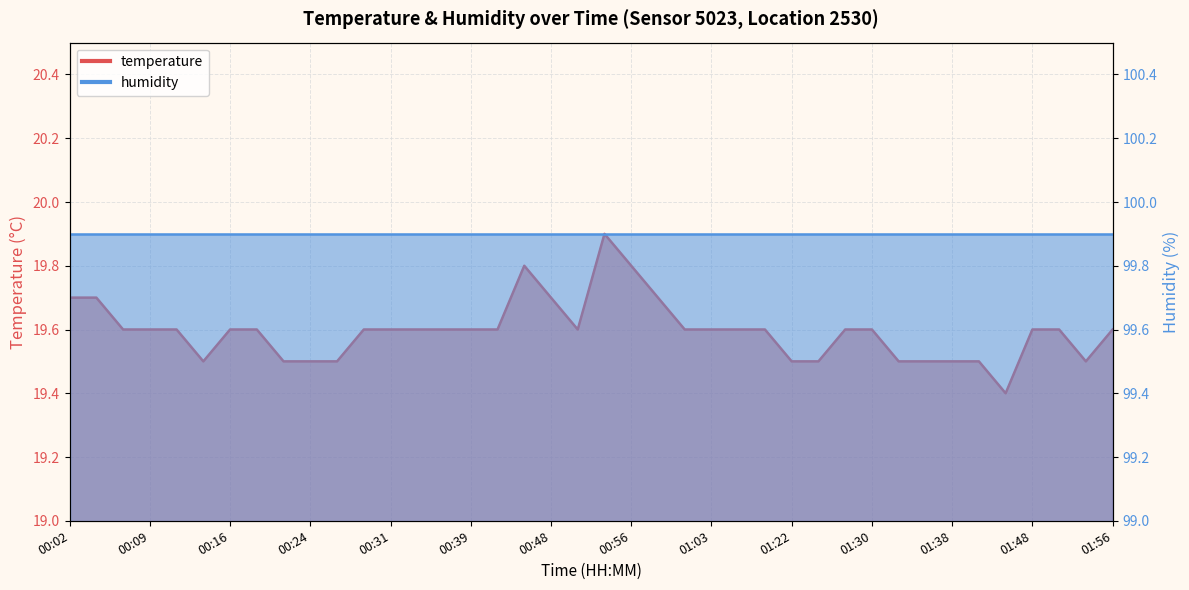

At which label is the value closest to 19?

01:45